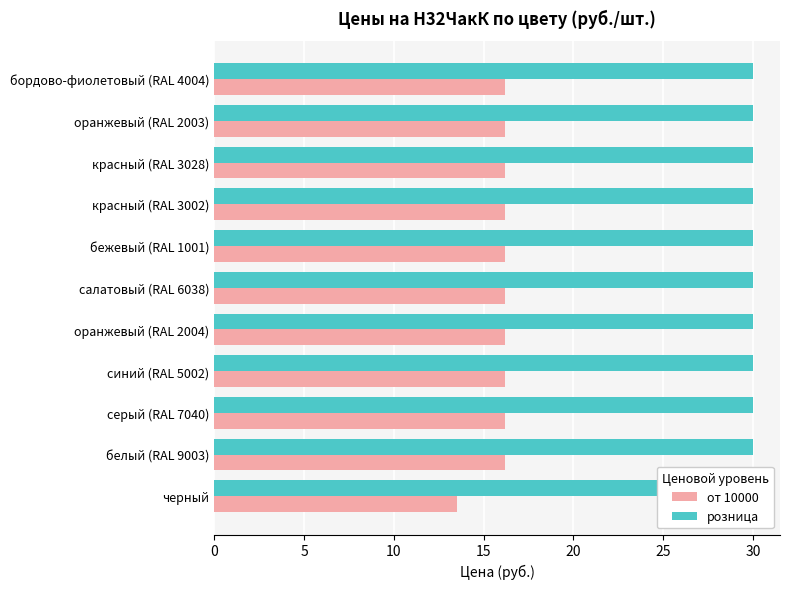

Is the value of от 10000 at бордово-фиолетовый (RAL 4004) greater than the value of розница at бежевый (RAL 1001)?

No